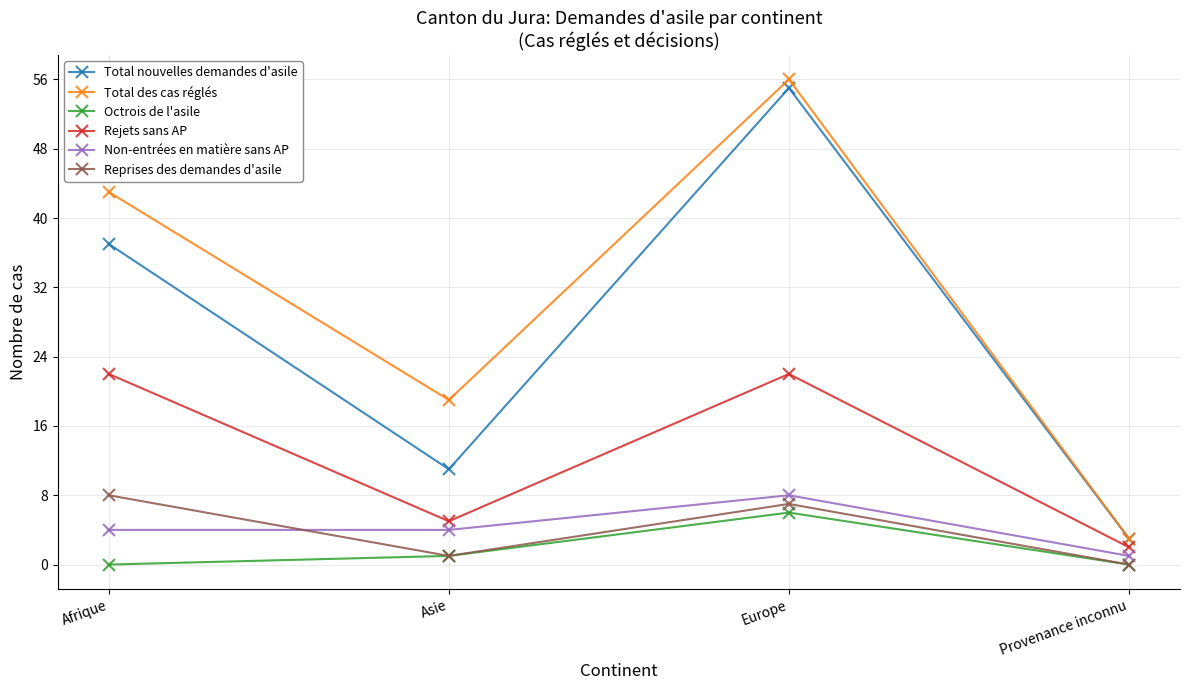

What is the average value of the Reprises des demandes d'asile series?

4